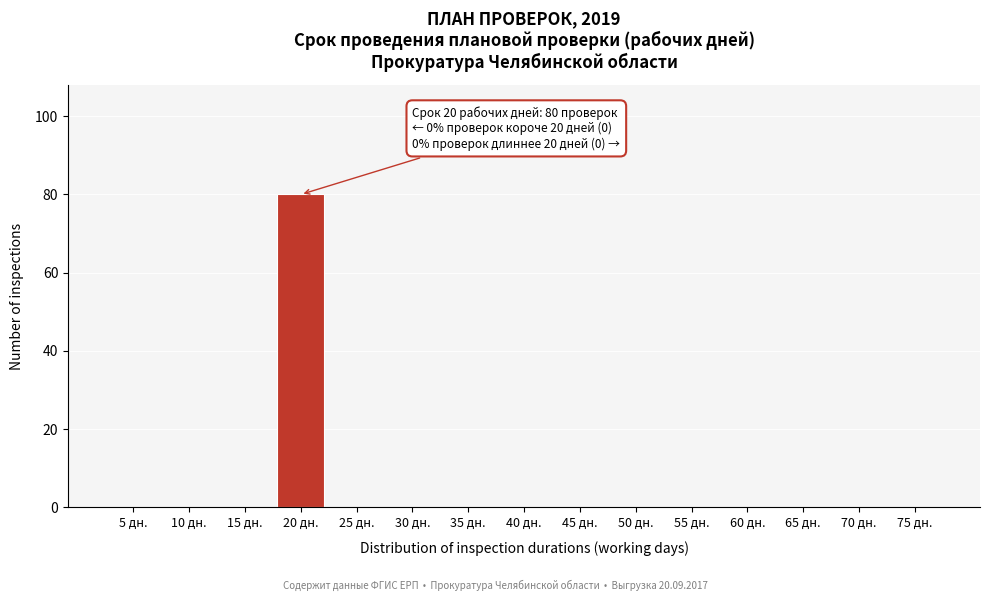

Reading left to right, what are all the values shown in this chart?

5 дн.=0	10 дн.=0	15 дн.=0	20 дн.=80	25 дн.=0	30 дн.=0	35 дн.=0	40 дн.=0	45 дн.=0	50 дн.=0	55 дн.=0	60 дн.=0	65 дн.=0	70 дн.=0	75 дн.=0